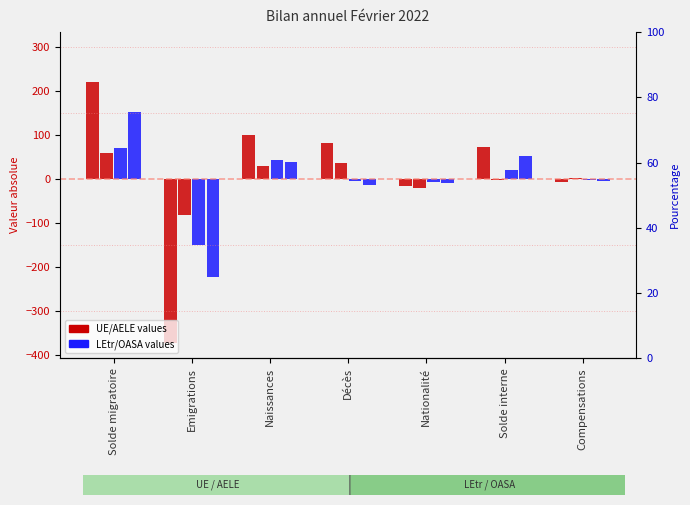

How many distinct data groups are displayed?

4